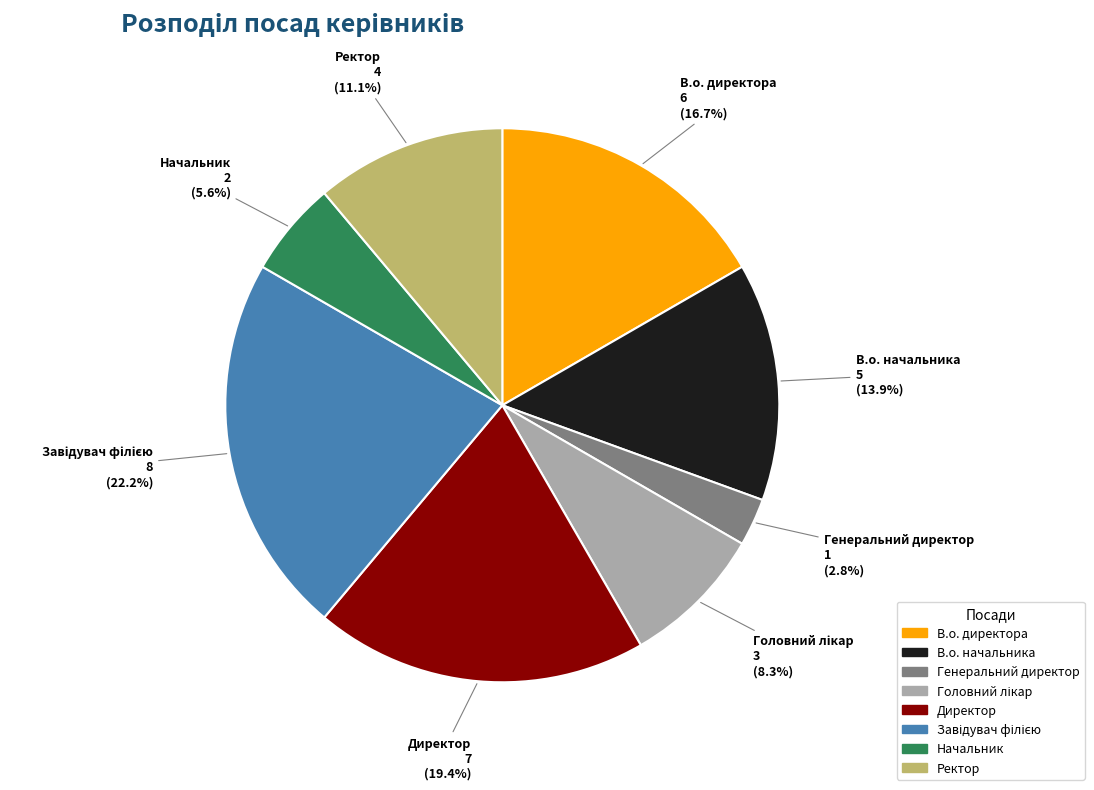

What is the smallest slice in the pie chart?

Генеральний директор